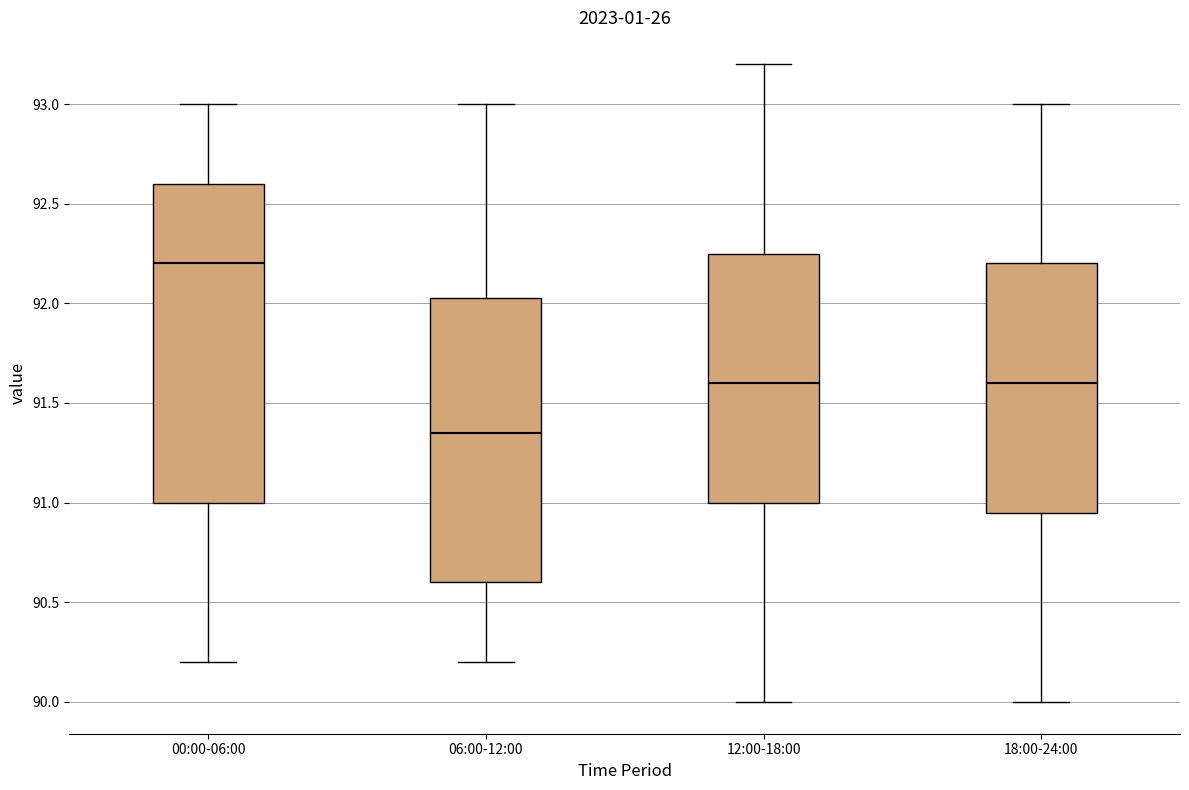

Which box is the tallest, from its lower edge to its upper edge?

00:00-06:00